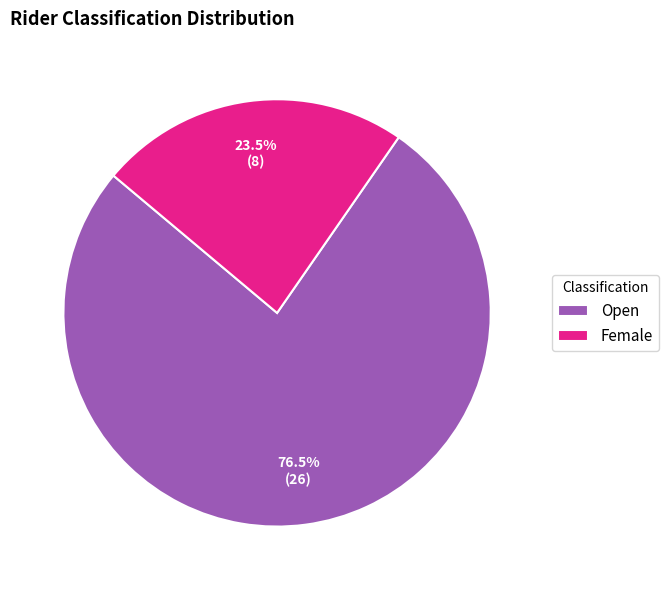

Rank the categories by value from highest to lowest.

Open, Female